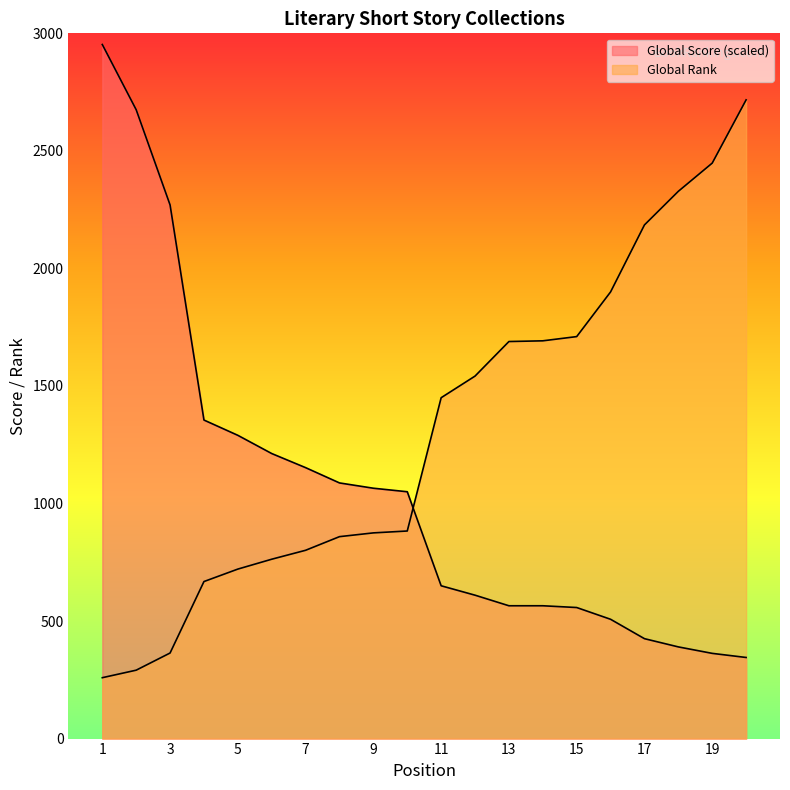

True or false: Global Score has more than 0 interior local peaks.

False